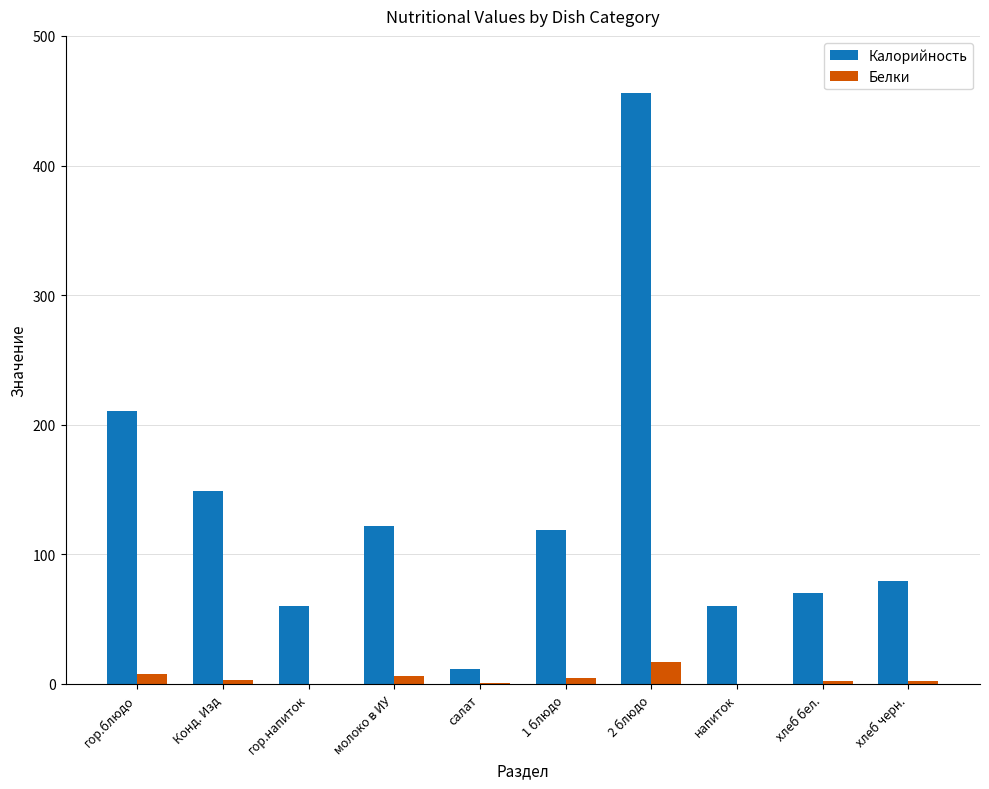

Which series has the largest total across all categories?

Калорийность